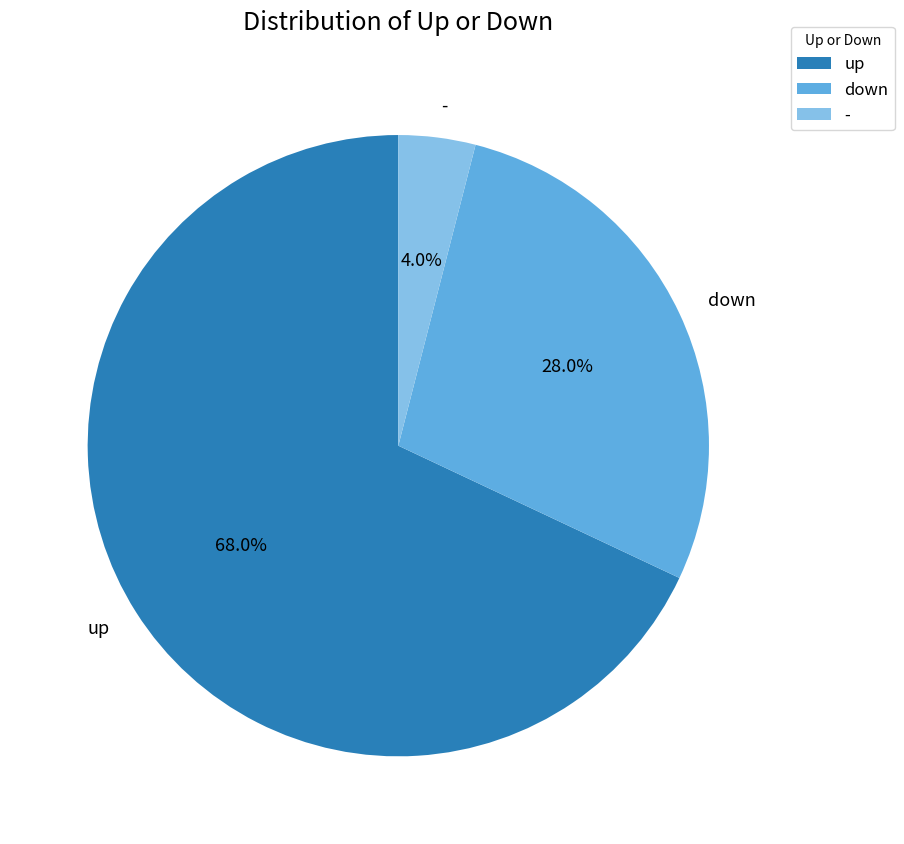

Is the sum of down and - greater than half?

No